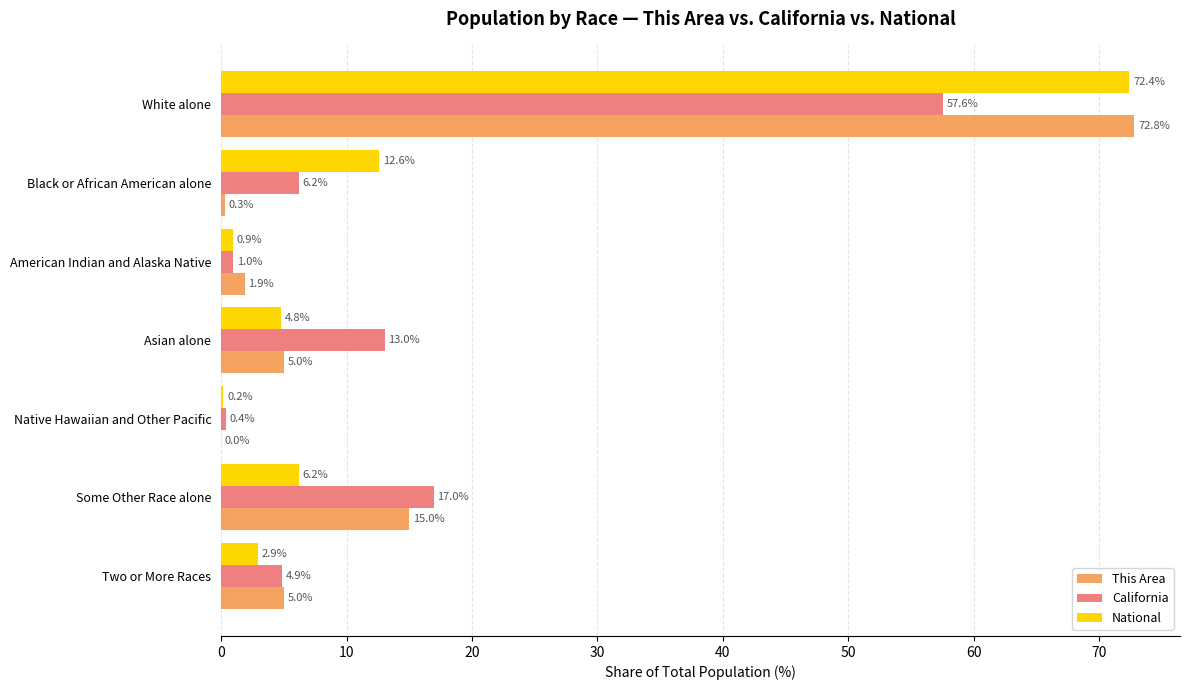

Which series has the largest range (max minus min)?

This Area